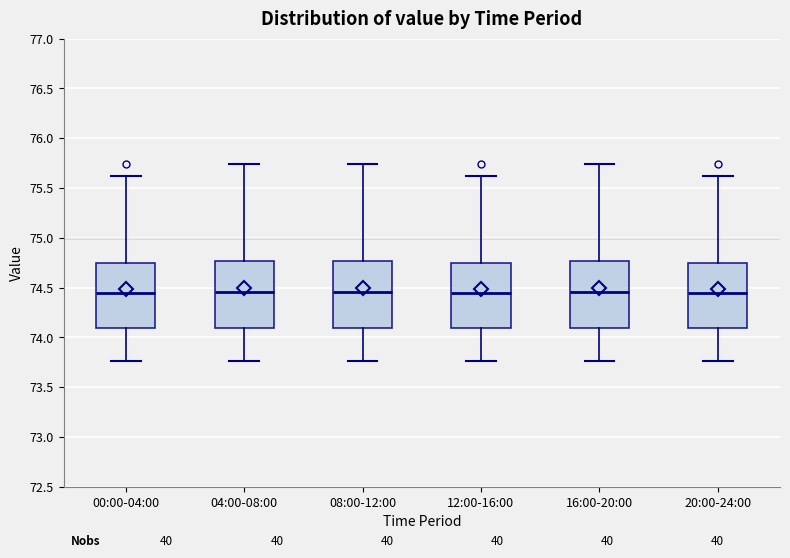

Where does the upper whisker of the box for 16:00-20:00 end on the y-axis? The values are not printed on the chart, so give them approximately, as read against the axis.

75.75